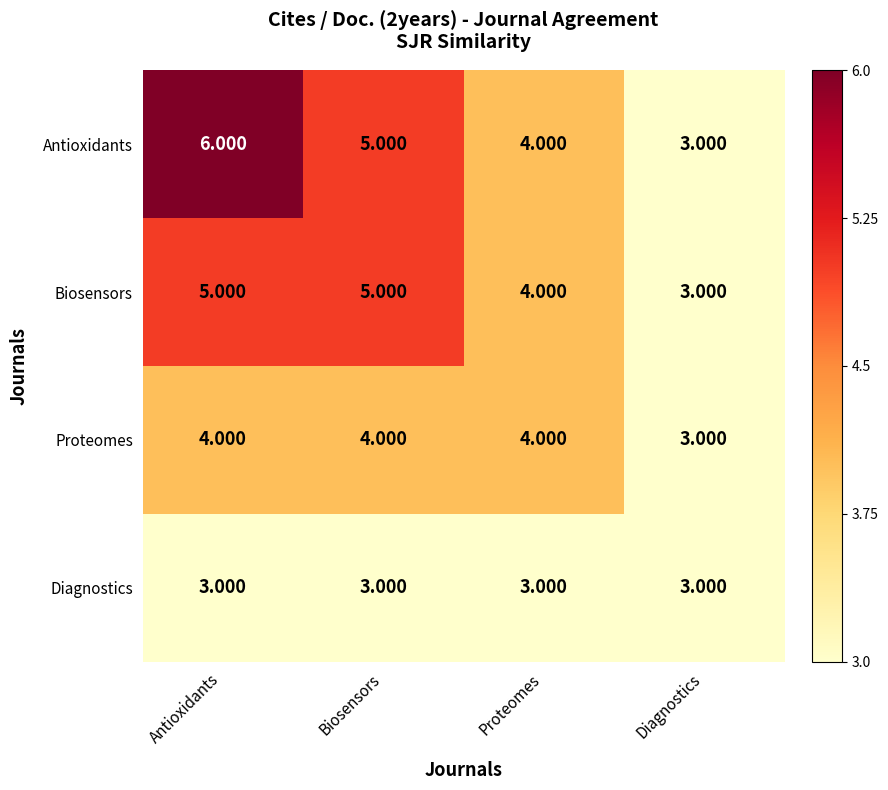

At which label is Proteomes closest to 3?

Diagnostics